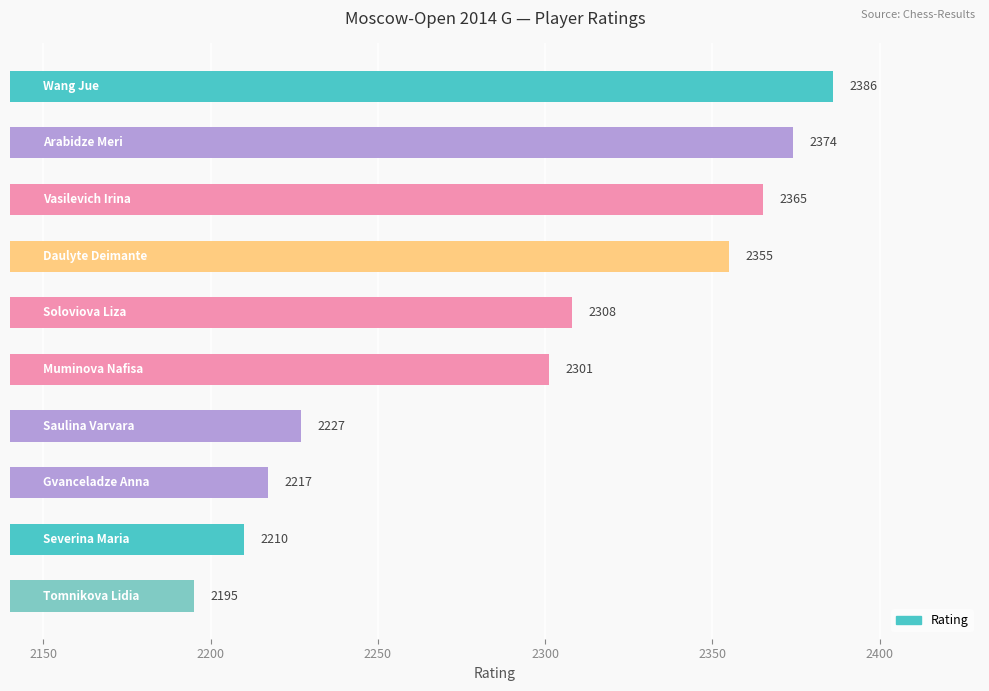

What is the greatest value displayed?

2386